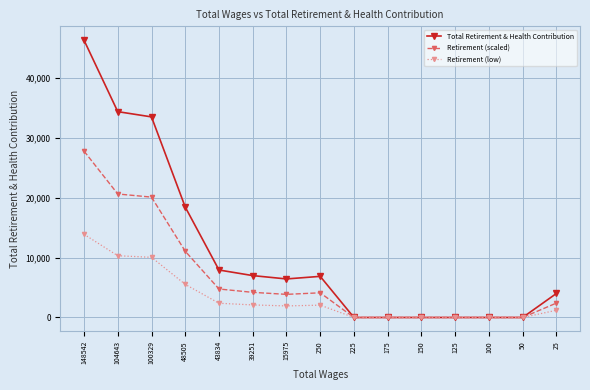

At how many categories does at least one series exceed 27192?

3